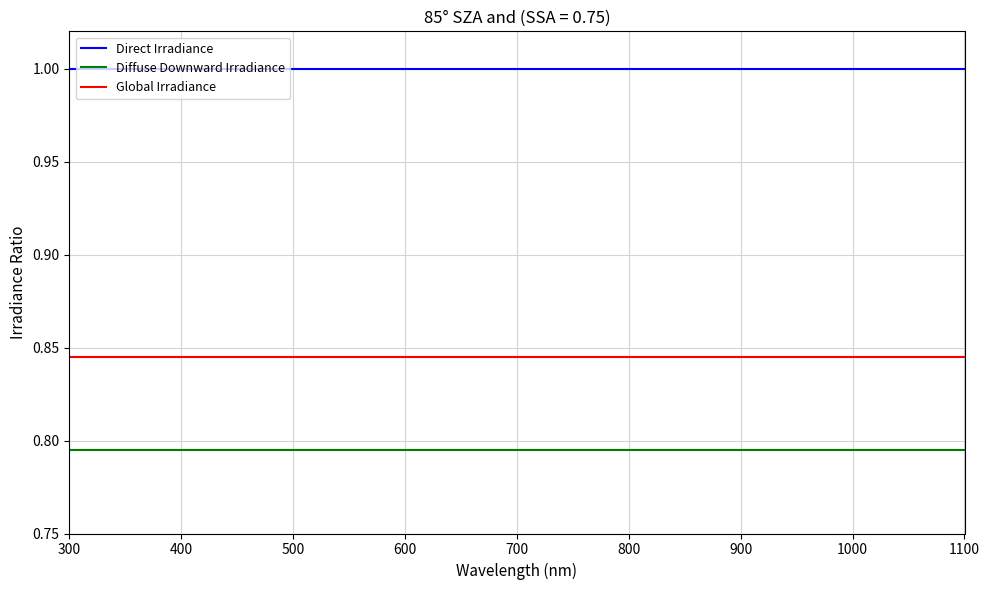

Rank the series by their maximum value, from lowest to highest.

Diffuse Downward Irradiance, Global Irradiance, Direct Irradiance